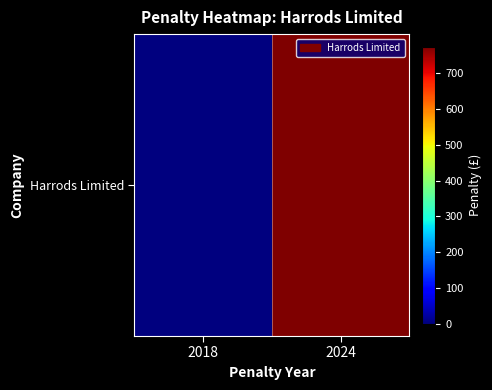

What is the sum of the values at 2018 and 2024?

775